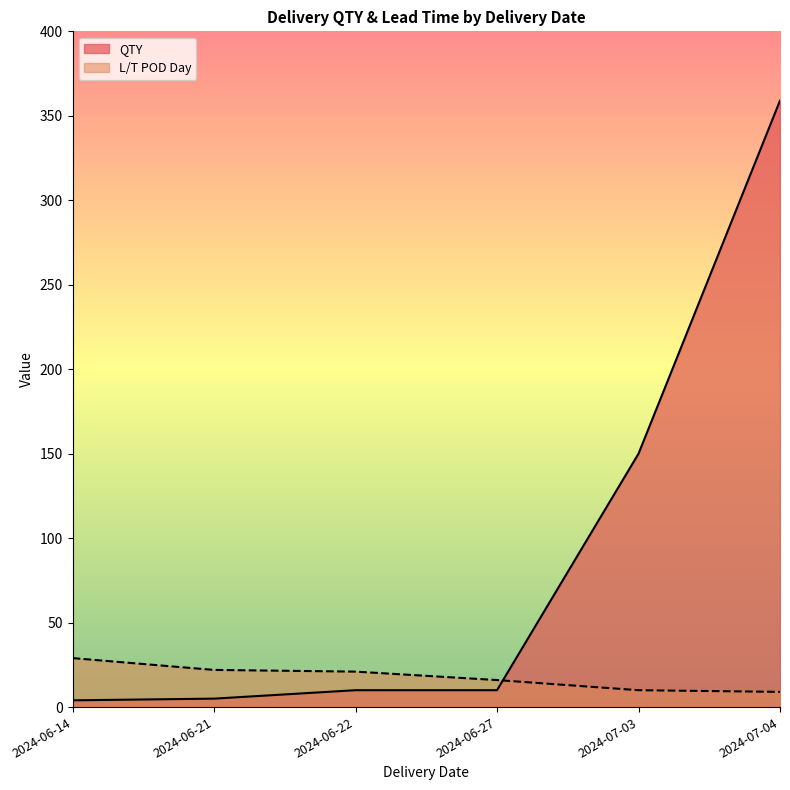

Which series has the largest total across all categories?

QTY